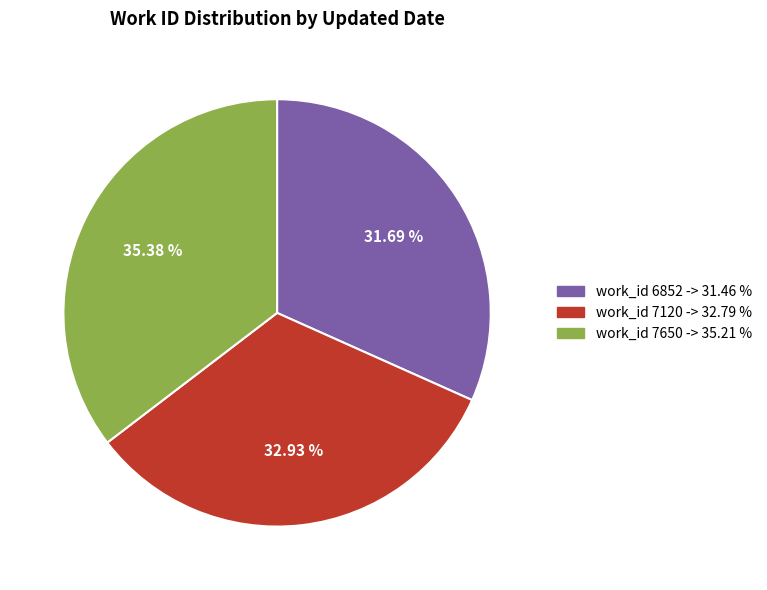

Rank the categories by value from lowest to highest.

work_id 6852 -> 31.46 %, work_id 7120 -> 32.79 %, work_id 7650 -> 35.21 %